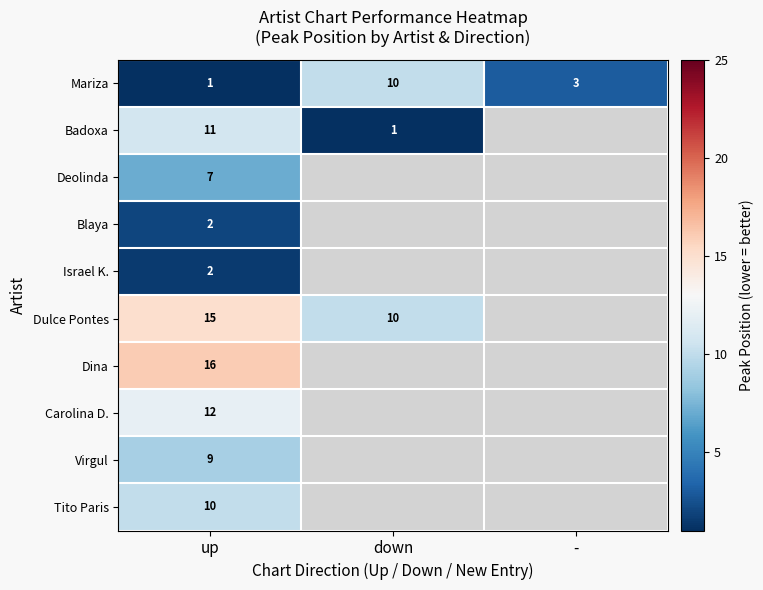

What is the sum of the Mariza values at down and up?

11